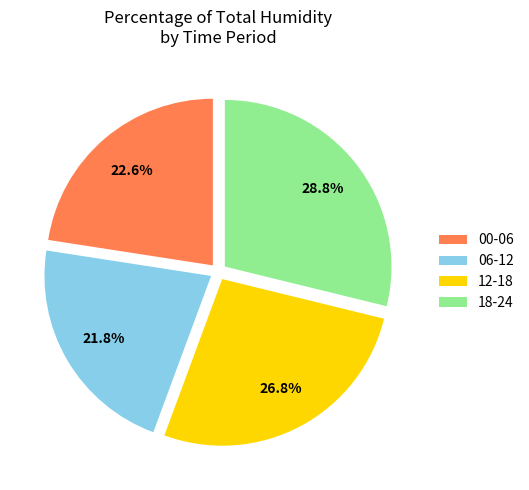

What is the smallest slice in the pie chart?

06-12